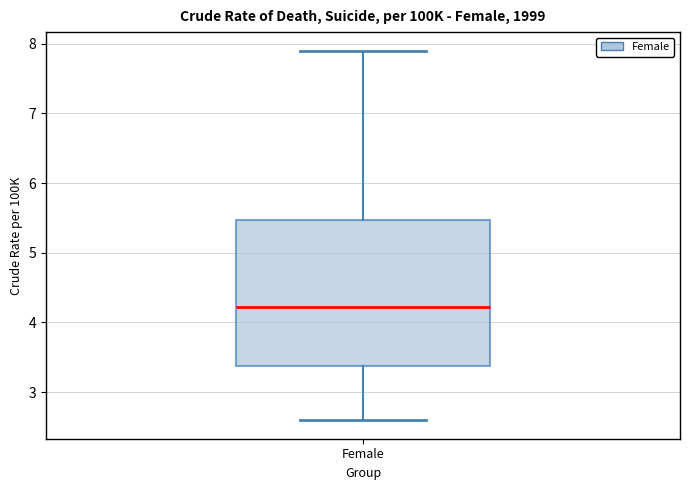

Where is the lower edge of the box for Female on the y-axis? The values are not printed on the chart, so give them approximately, as read against the axis.

3.4